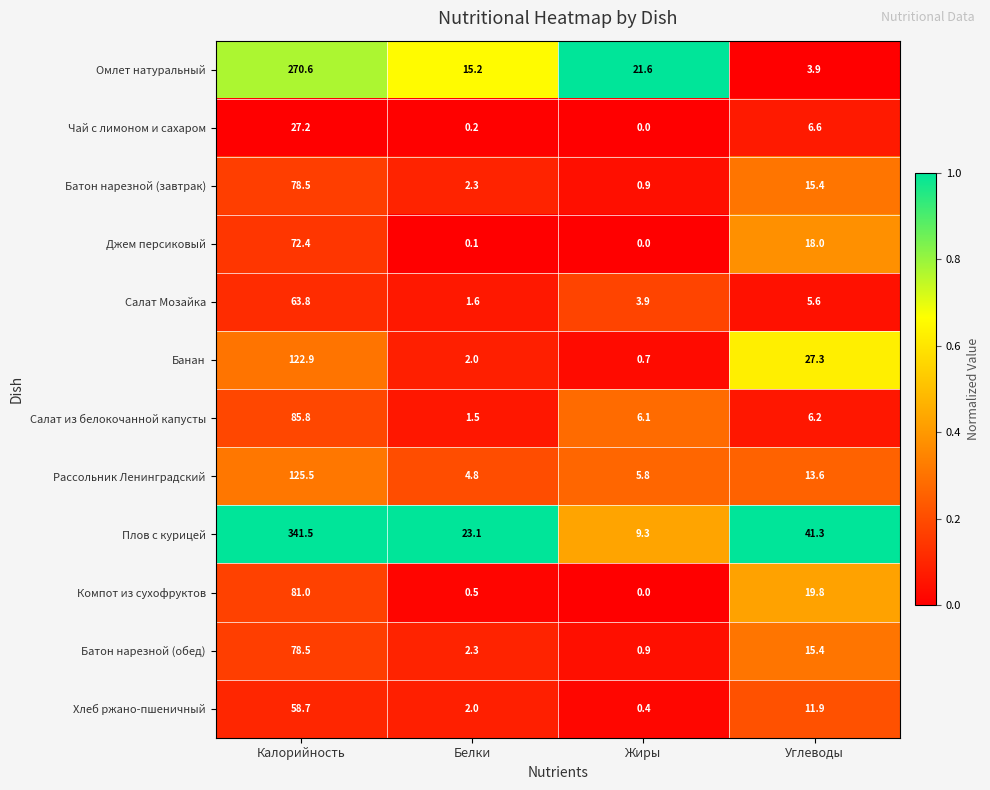

Where is Плов с курицей nearest to the value 175?

Углеводы